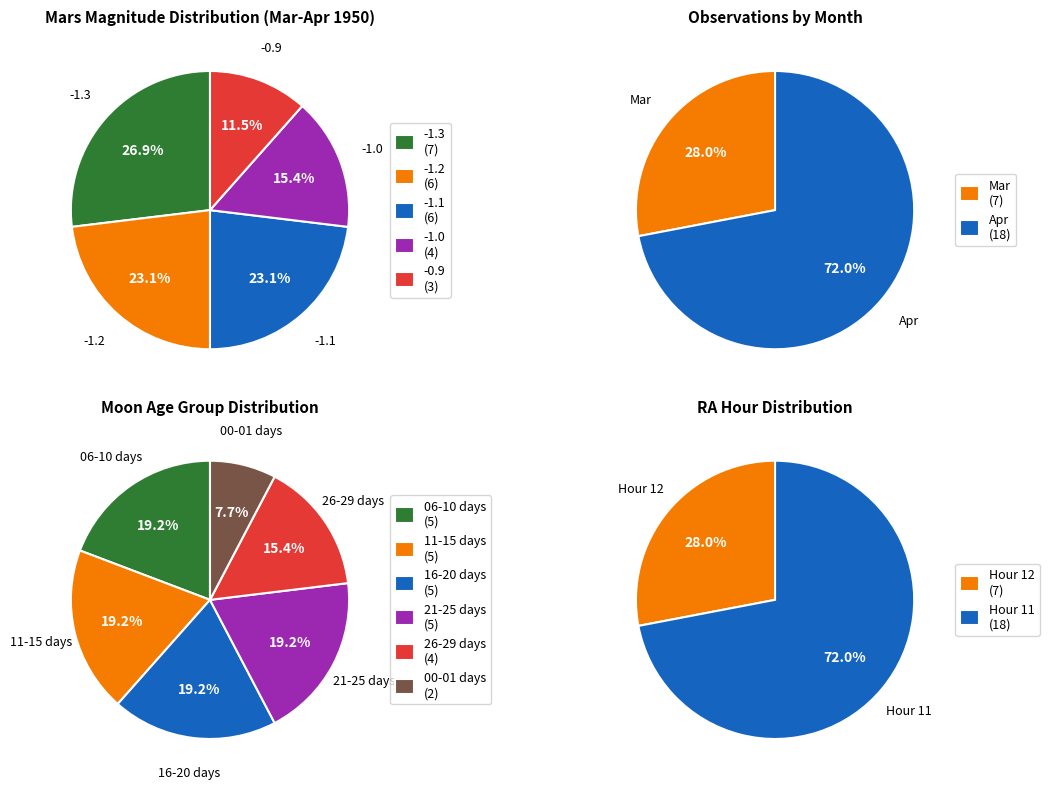

Is 17 the majority of the pie?

No